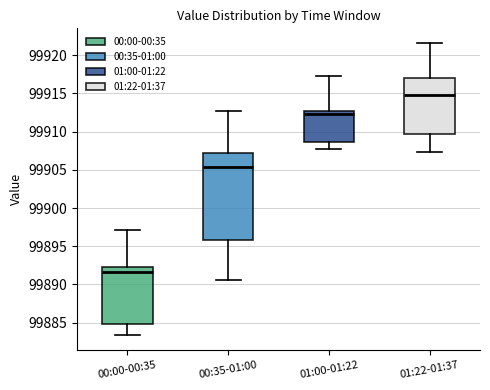

Which box's median line is the lowest?

00:00-00:35